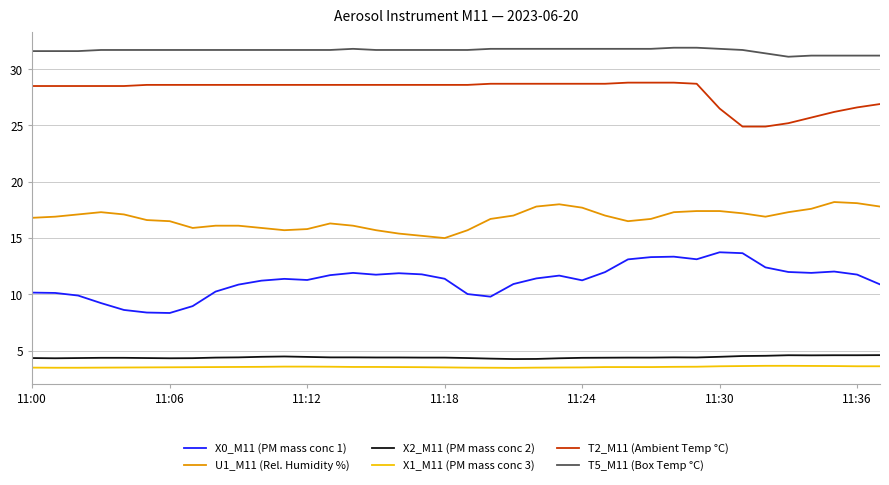

Which series has the largest total across all categories?

T5_M11 (Box Temp °C)